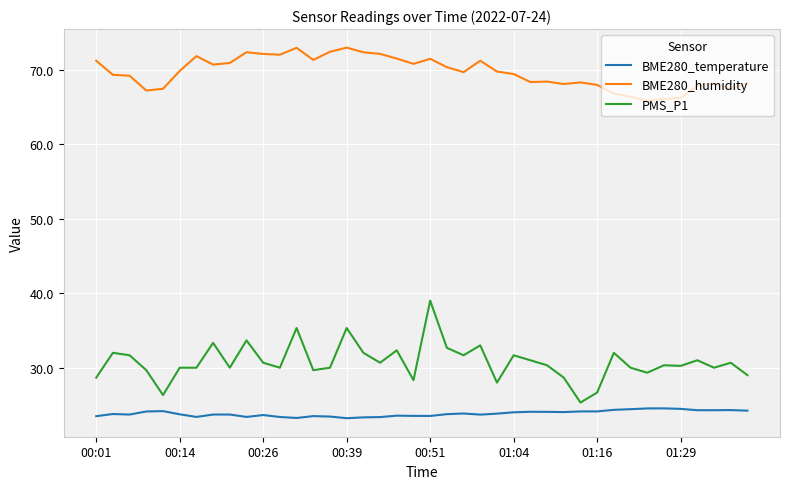

What is the highest value of the PMS_P1 series?

39.0